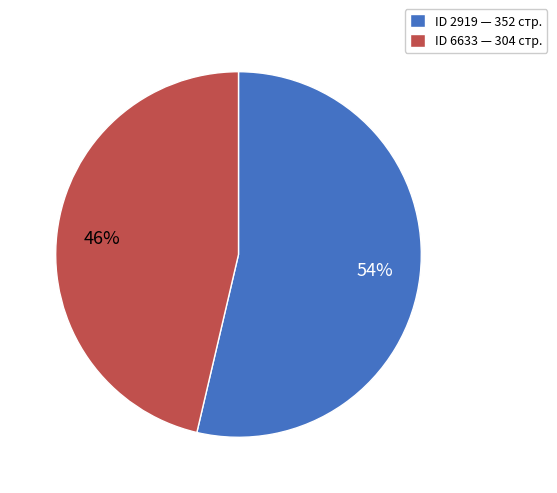

How many slices are in this pie chart?

2